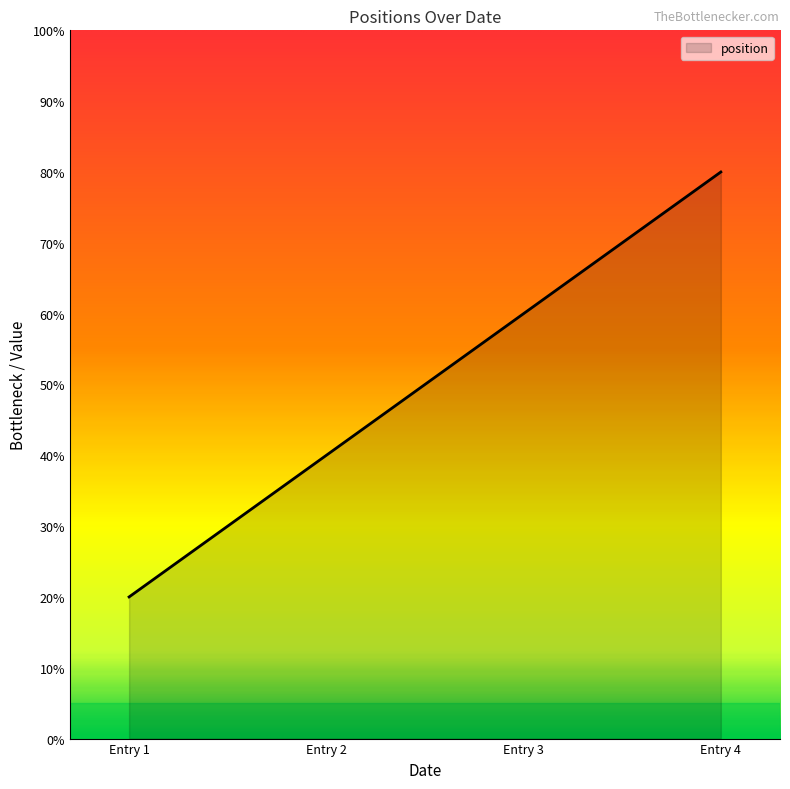

Is it true that the value at Entry 3 is 60?

True